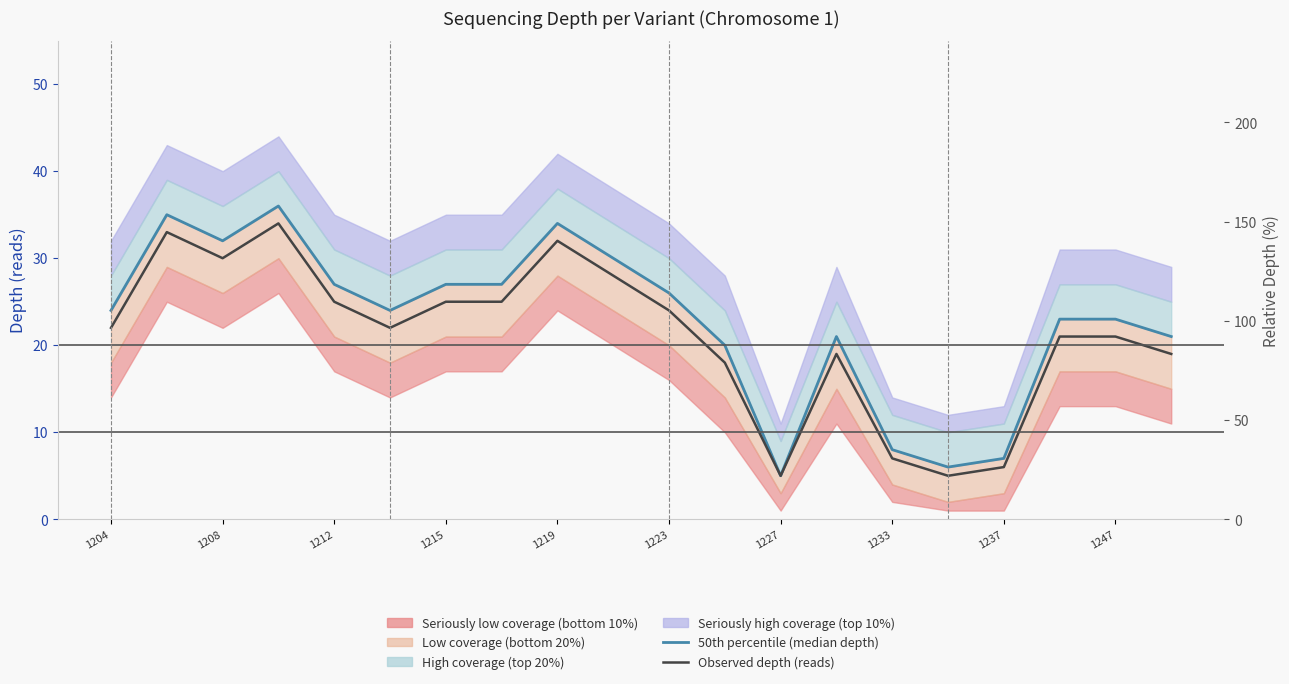

What is the difference between the maximum and second lowest values in the 50th percentile (median depth) series?

30